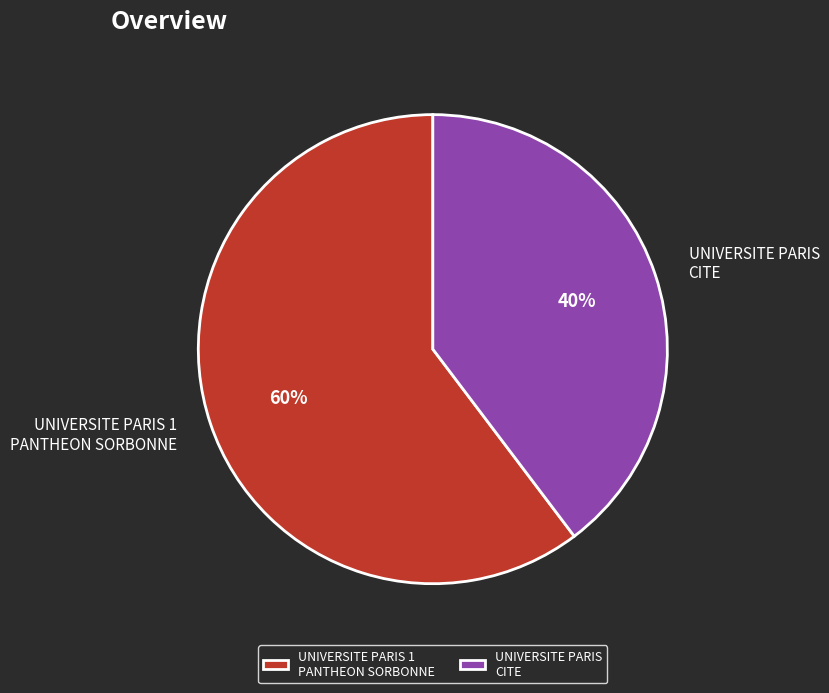

The UNIVERSITE PARIS CITE slice represents 40% of the pie. True or false?

True